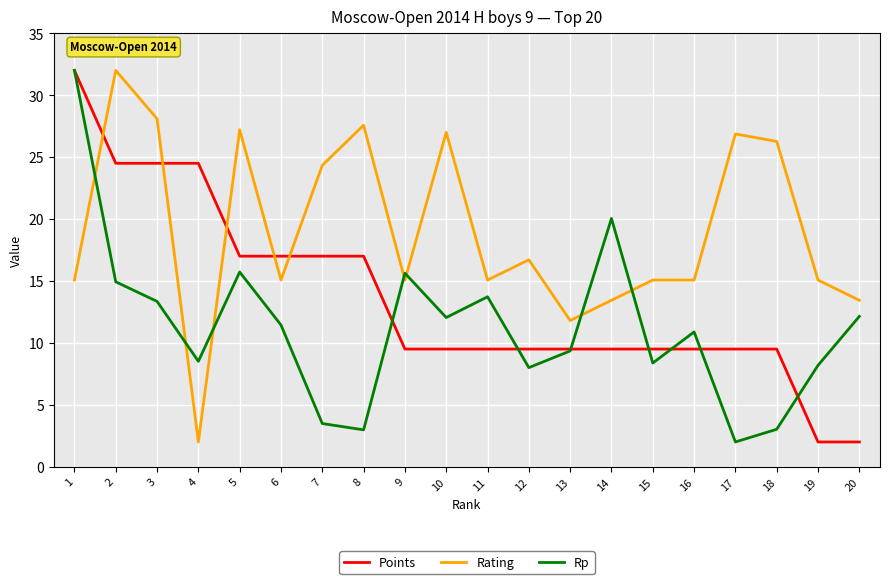

Does the chart have visible grid lines?

Yes